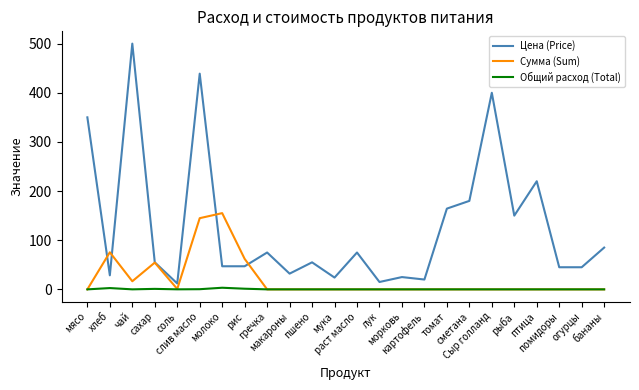

How many values in the Цена (Price) series are below 55?

11